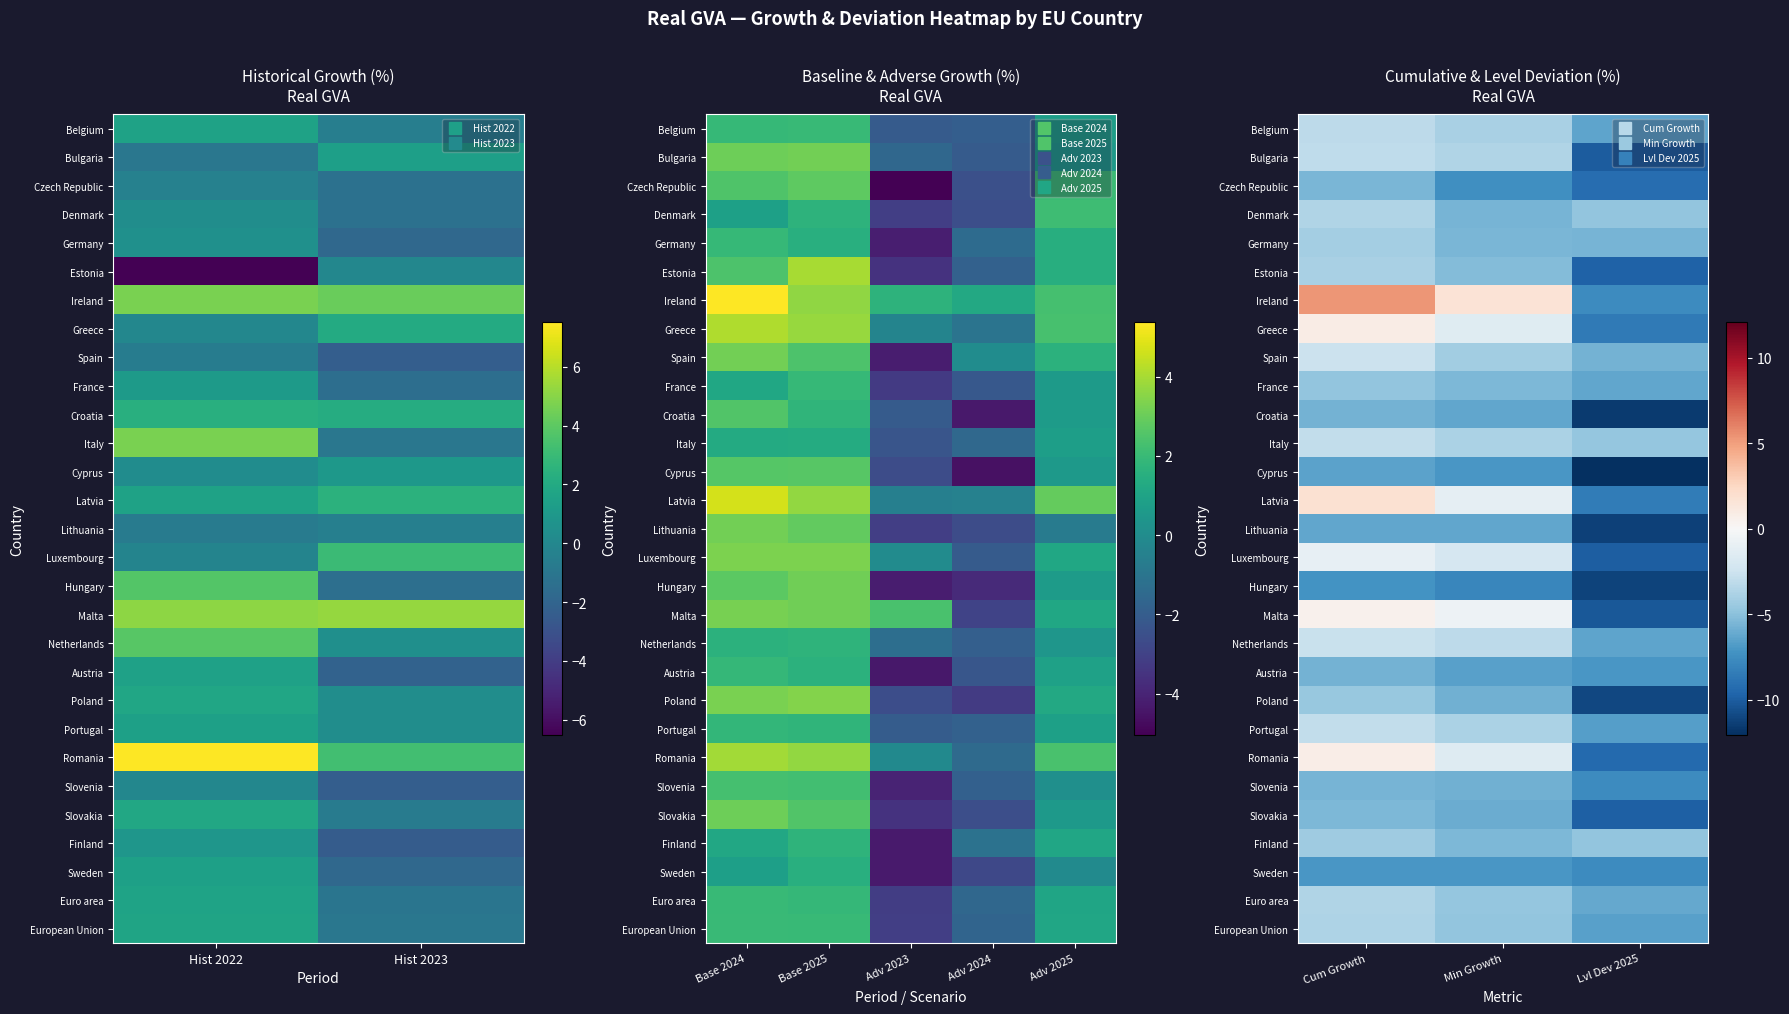

How many data points does each series have?

3